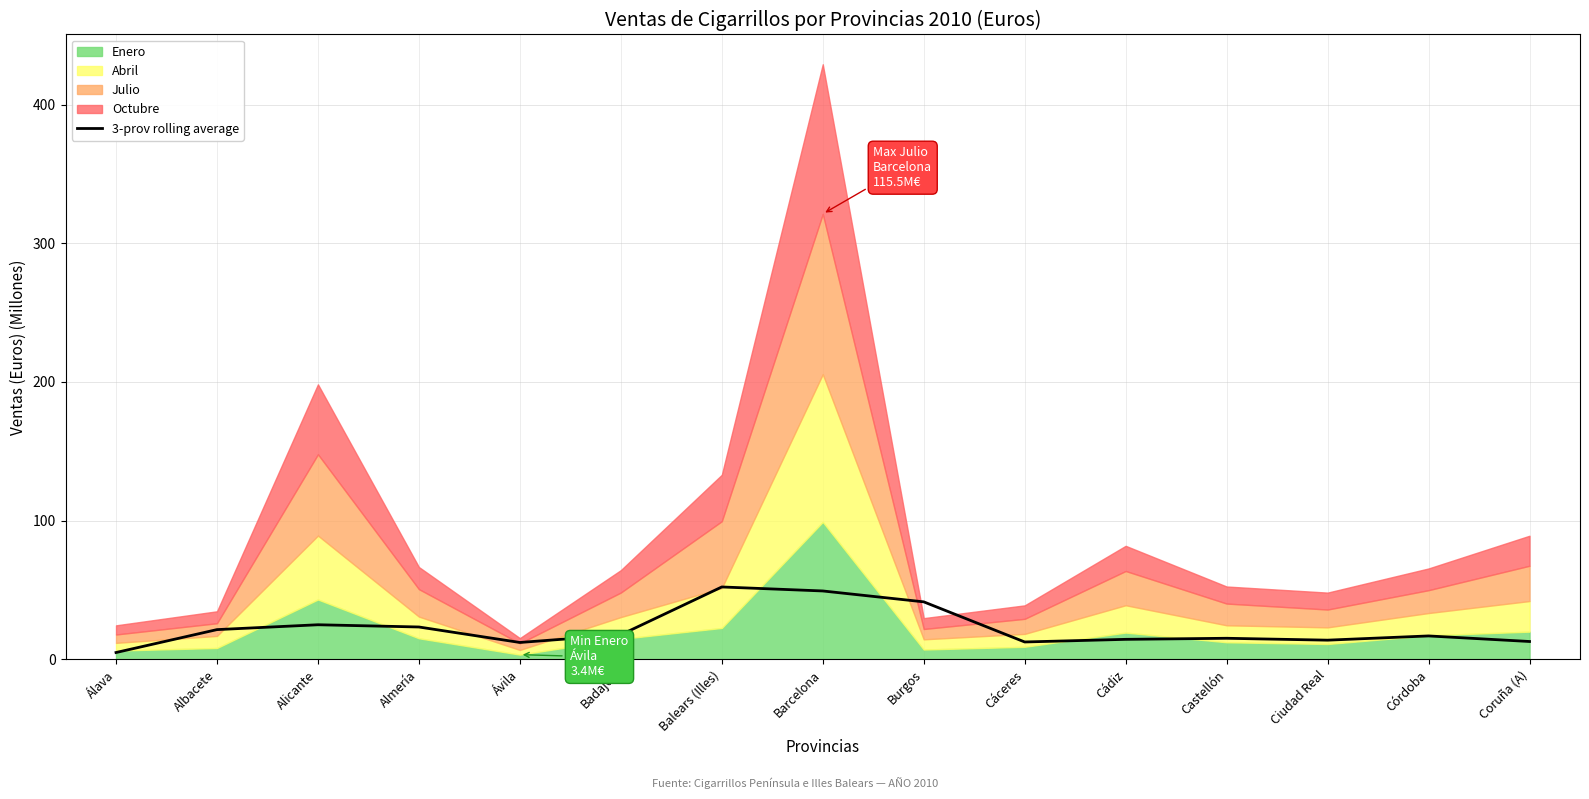

The chart shows a value of 18.5 at Barcelona. True or false?

False